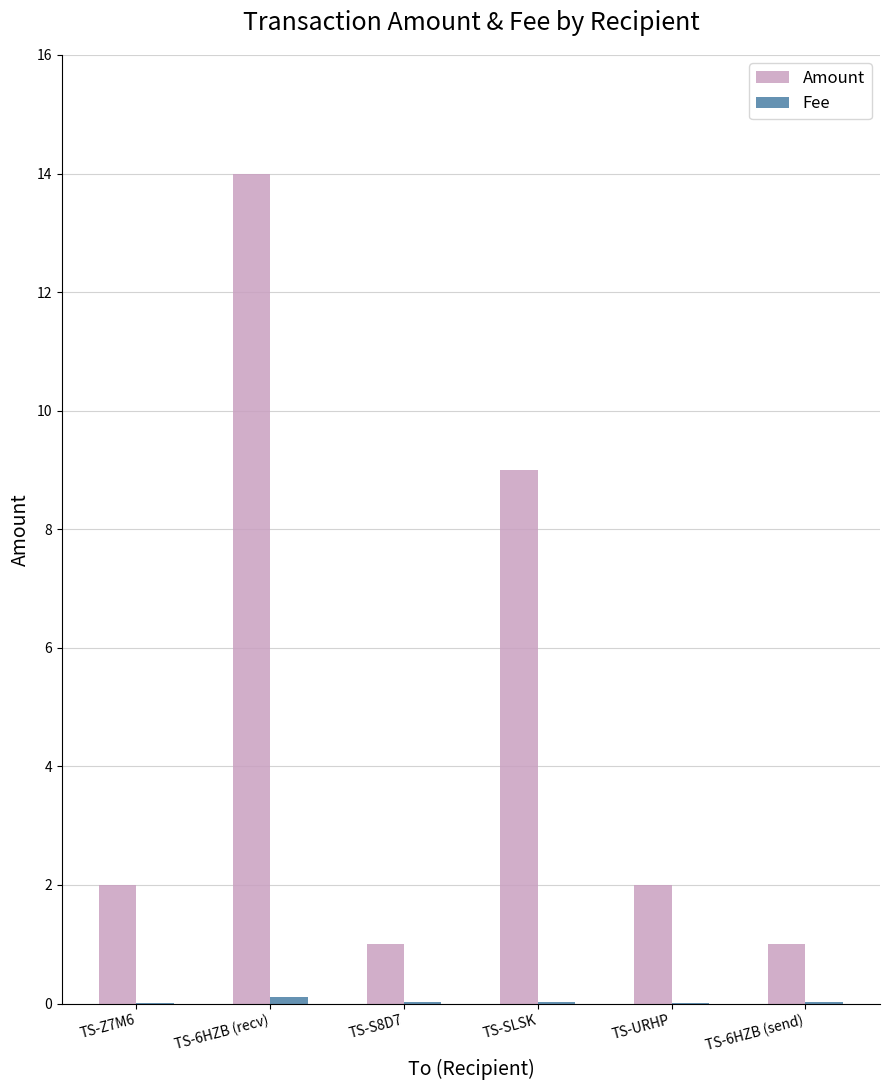

Which series has the largest total across all categories?

Amount